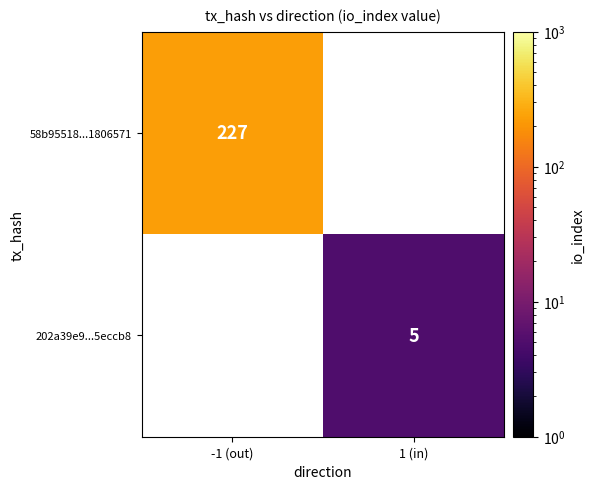

The 202a39e9...5eccb8 series shows 5 at 1 (in). True or false?

True